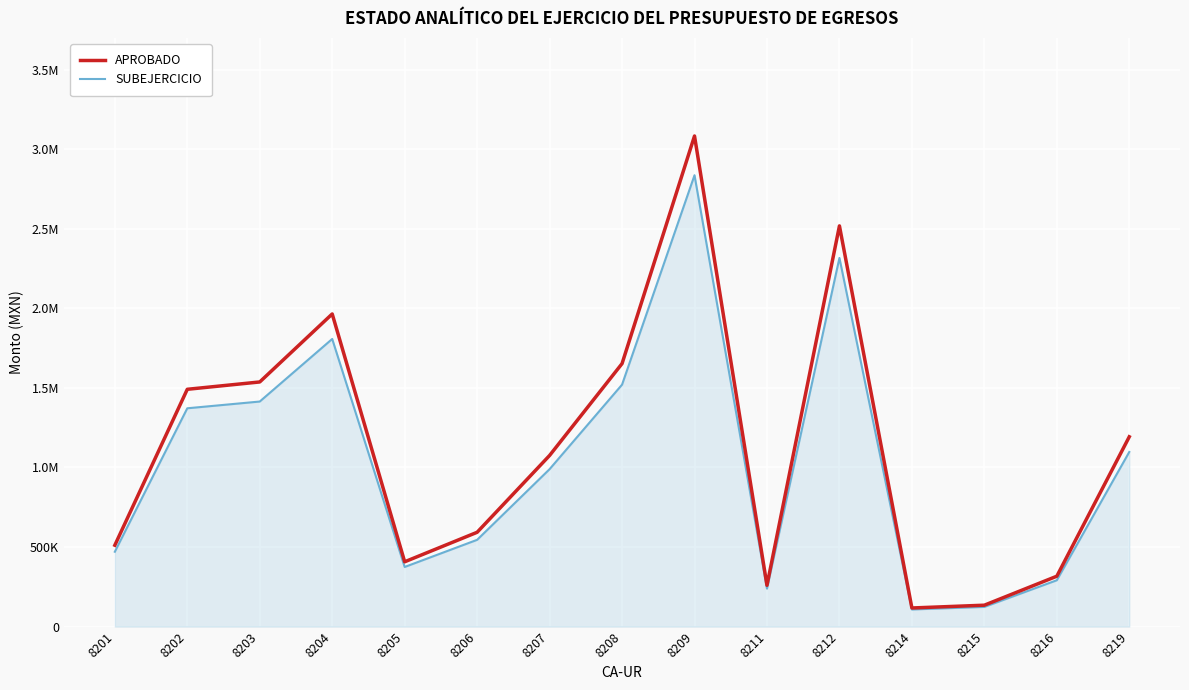

How many interior local peaks does the APROBADO series have?

3